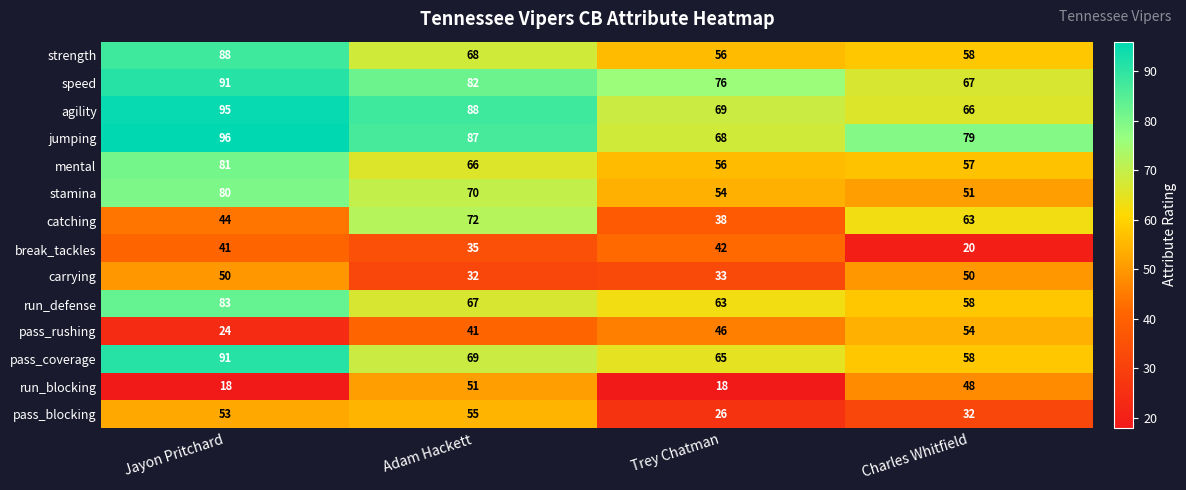

What is the difference between the run_blocking values at Trey Chatman and Charles Whitfield?

30